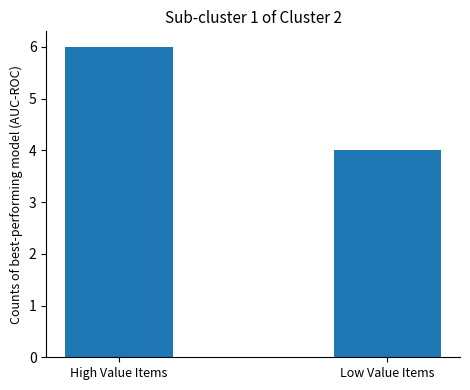

List the labels in order of value, smallest first.

Low Value Items, High Value Items